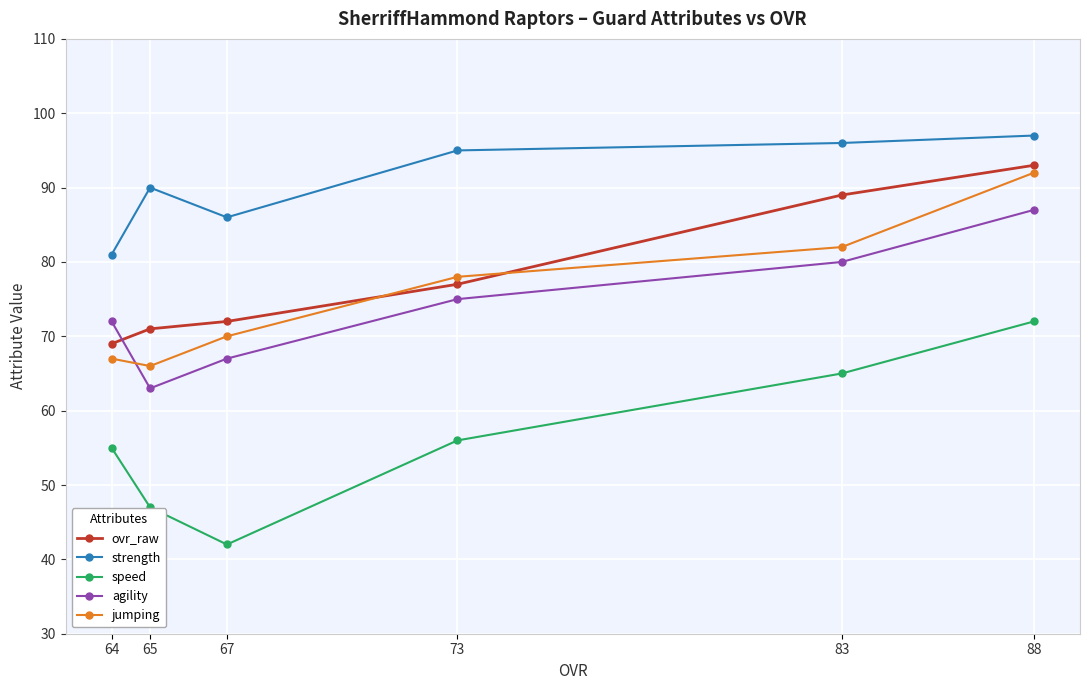

Where is the first local maximum for strength?

65